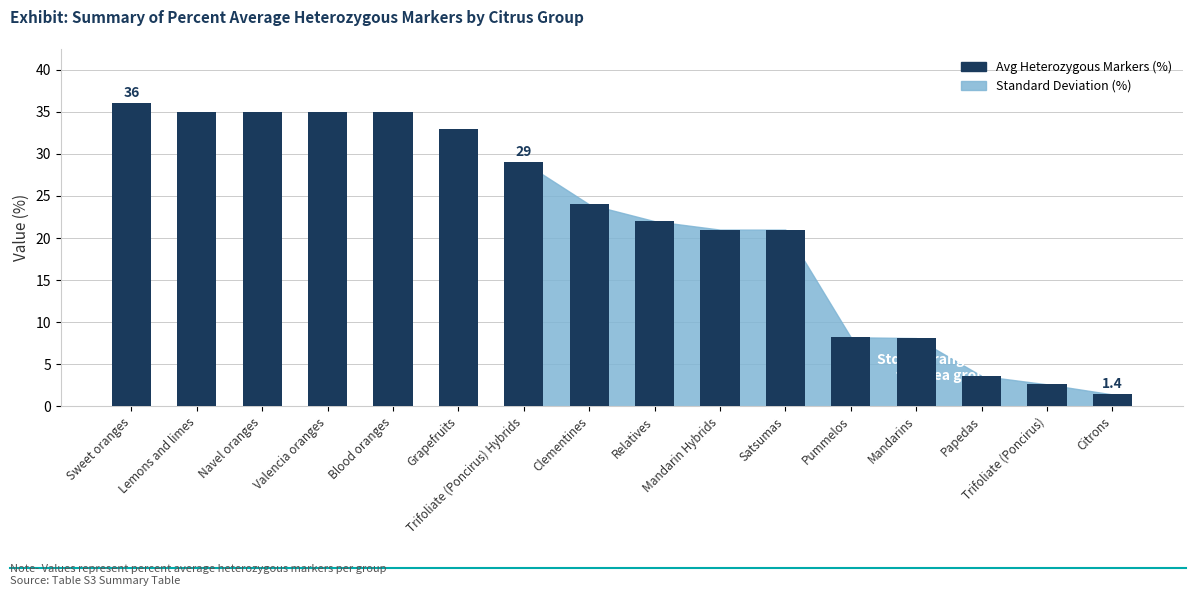

The value at Lemons and limes is 61. True or false?

False